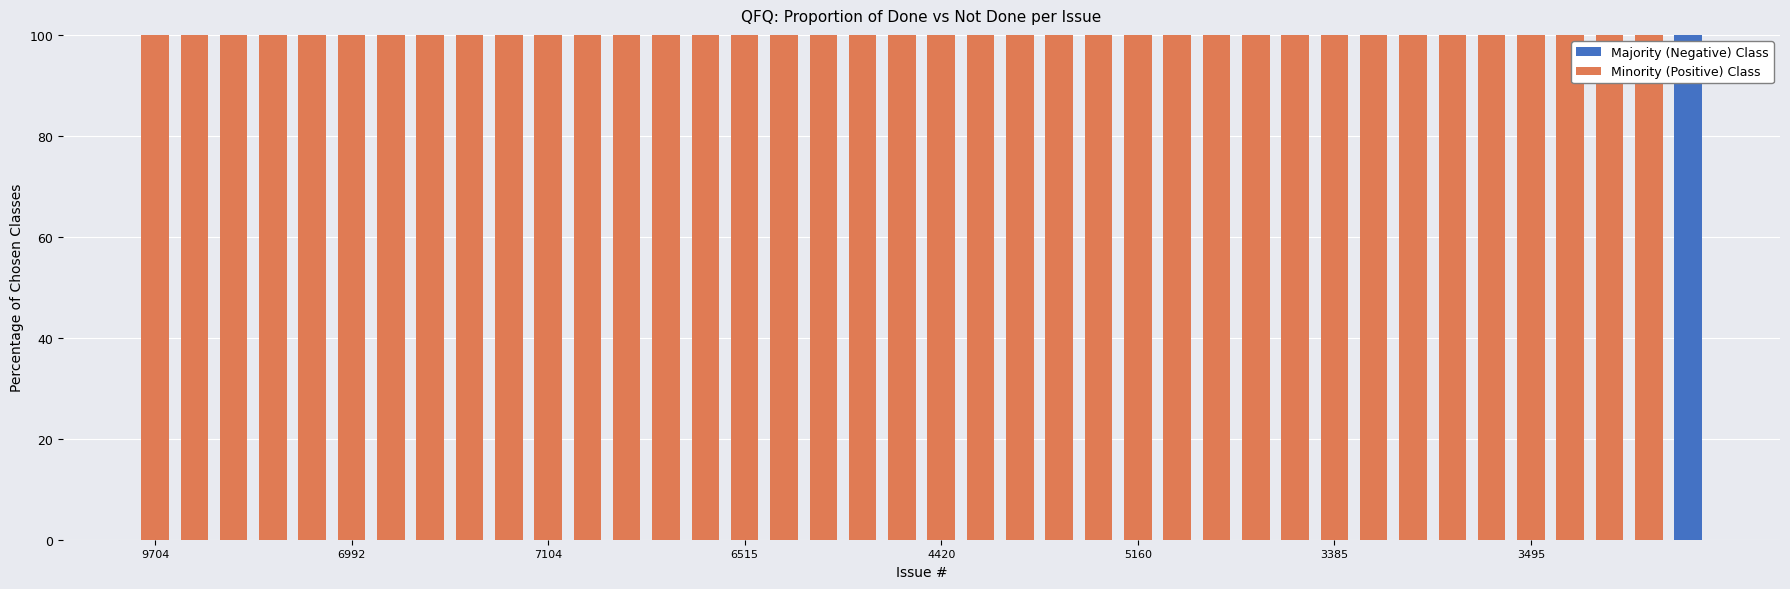

What is the average value of the Majority (Negative) Class series?

2